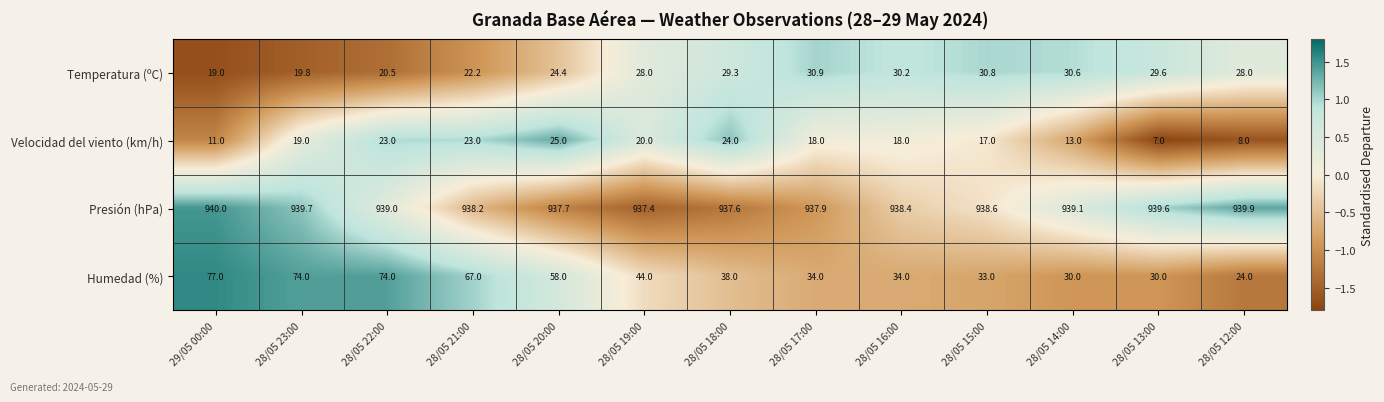

What value does the Presión (hPa) series have at 28/05 13:00?

939.6